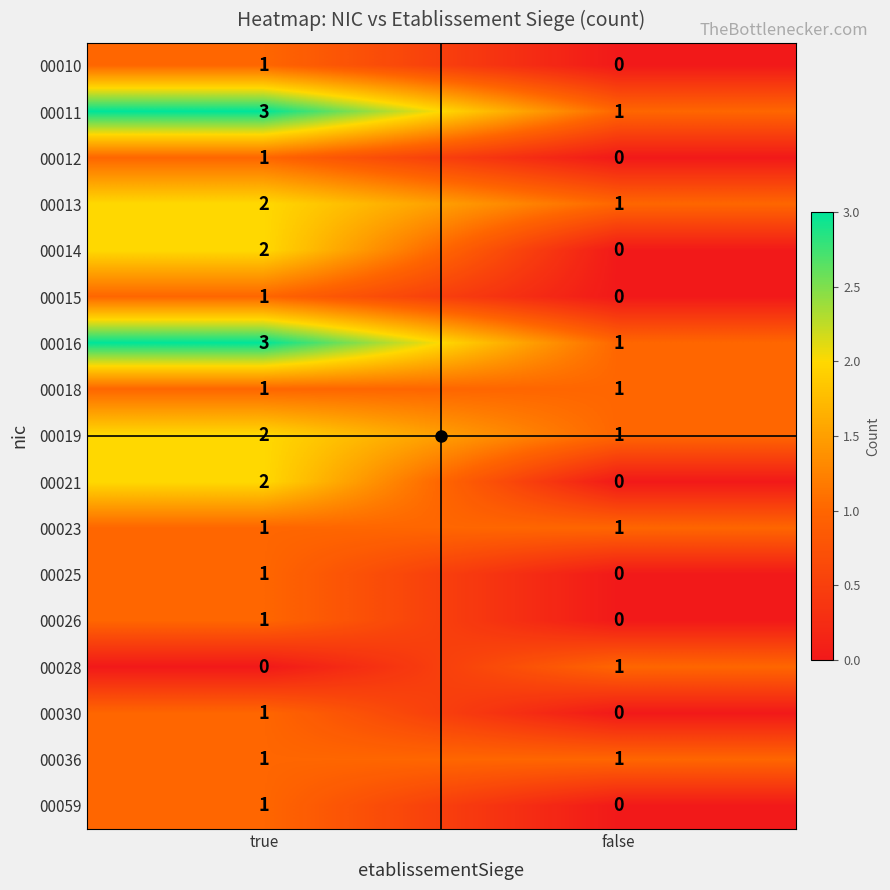

Where is 00012 nearest to the value 0?

false